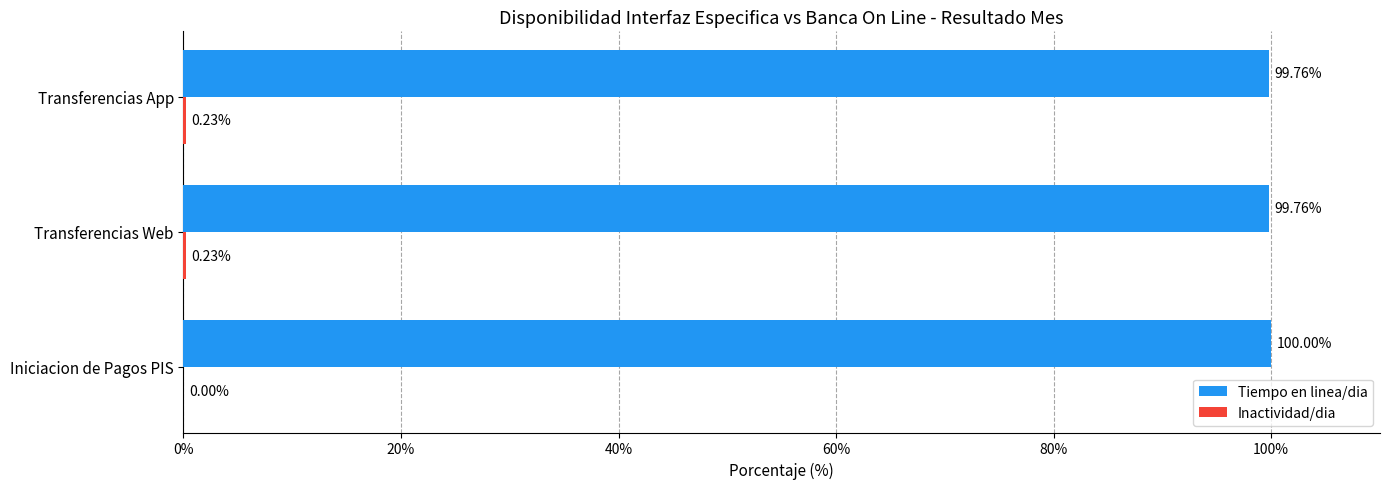

Which label corresponds to the largest value in the chart?

Iniciacion de Pagos PIS